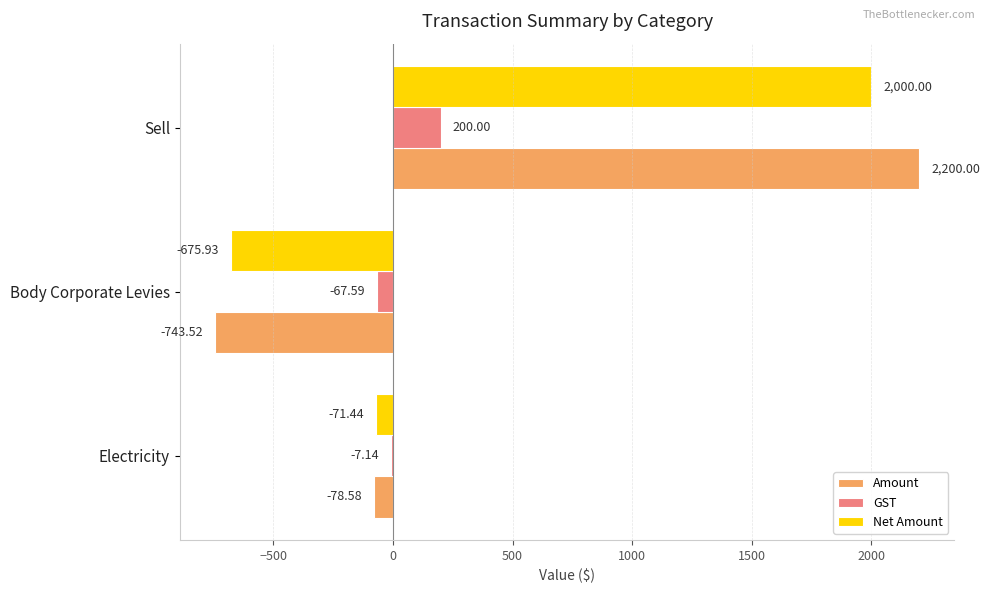

Which category has the highest value across all series?

Sell